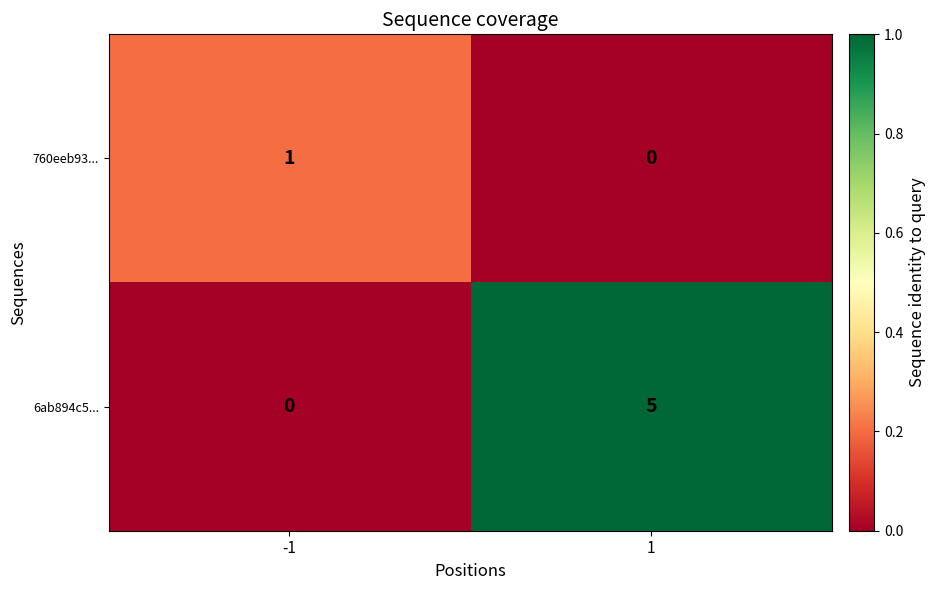

Reading left to right, what are all the values shown in this chart?

760eeb93...: 1	0
6ab894c5...: 0	5